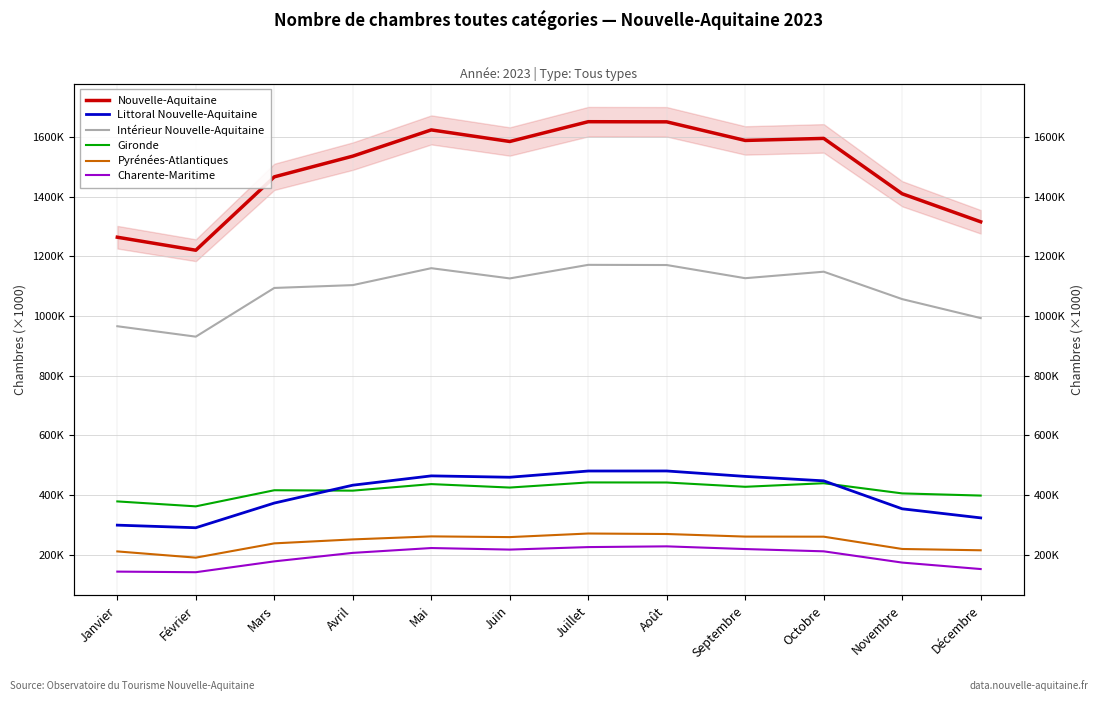

Between Mai and Octobre, which series saw the biggest shift?

Nouvelle-Aquitaine